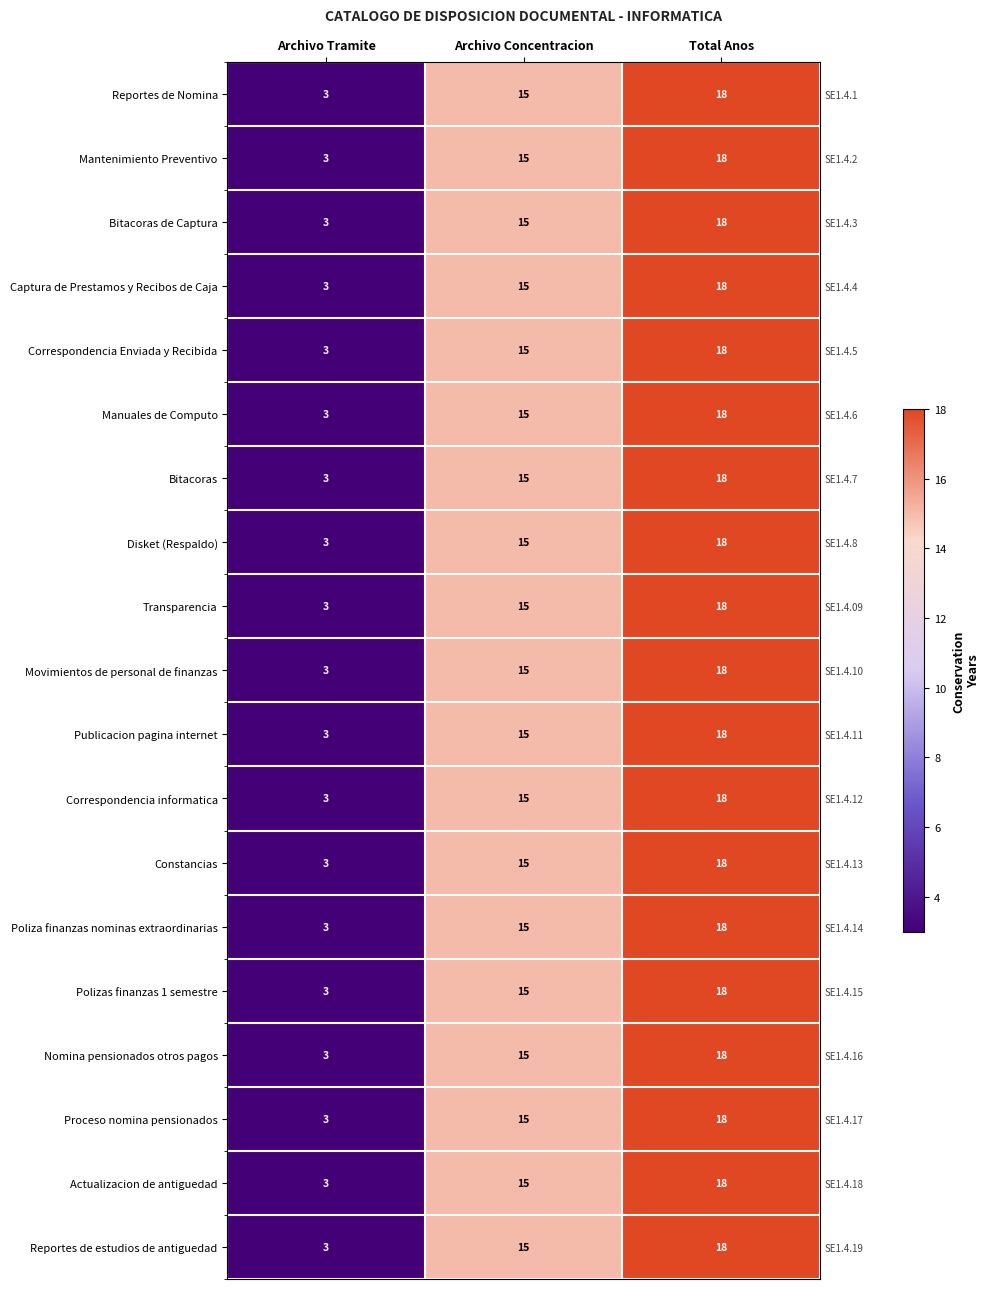

What is the total value across all series at Archivo Tramite?

57